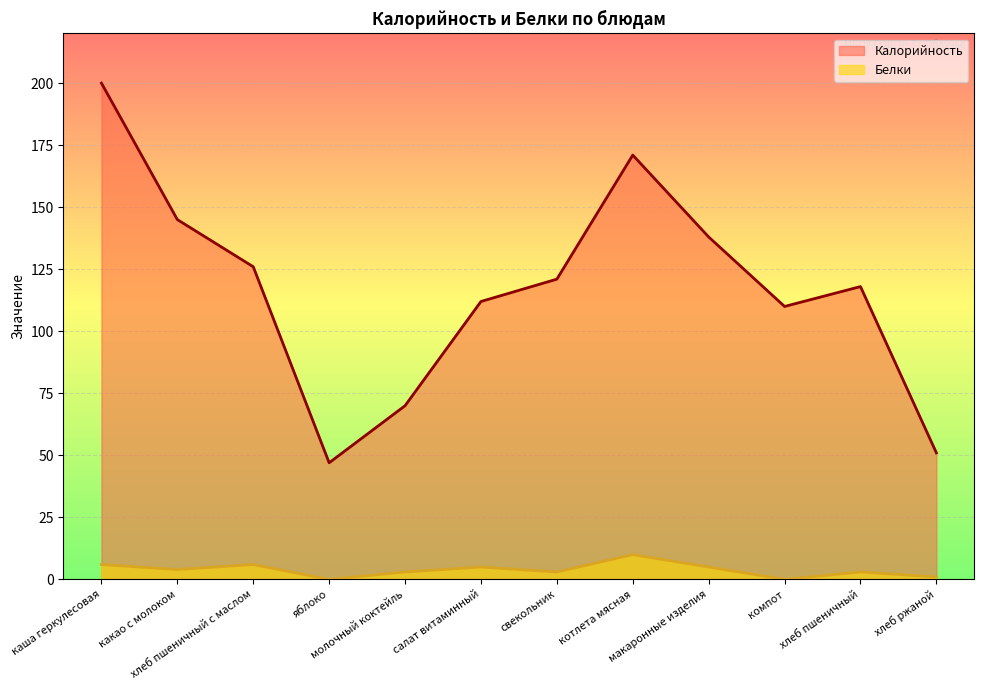

How many data points does each series have?

12